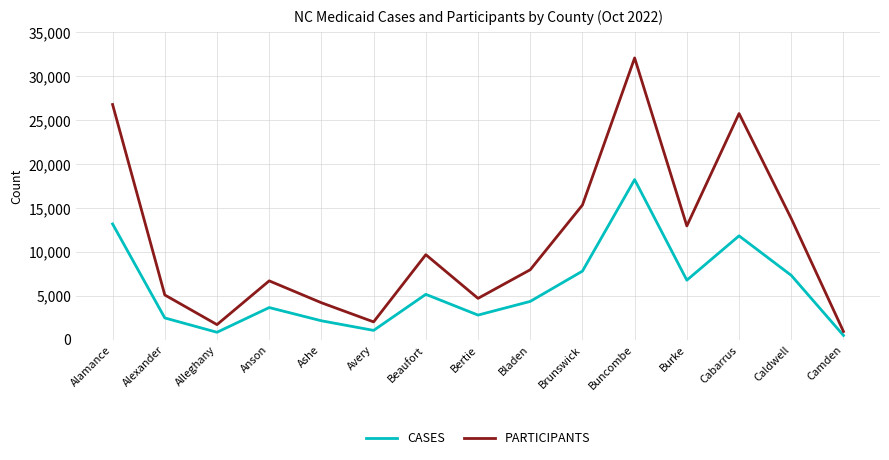

Reading left to right, list all the values displayed in this chart.

CASES: 13177	2462	830	3646	2139	1044	5154	2789	4347	7799	18229	6768	11821	7317	472
PARTICIPANTS: 26790	5083	1703	6692	4195	2014	9674	4696	7956	15330	32095	12950	25759	13793	921